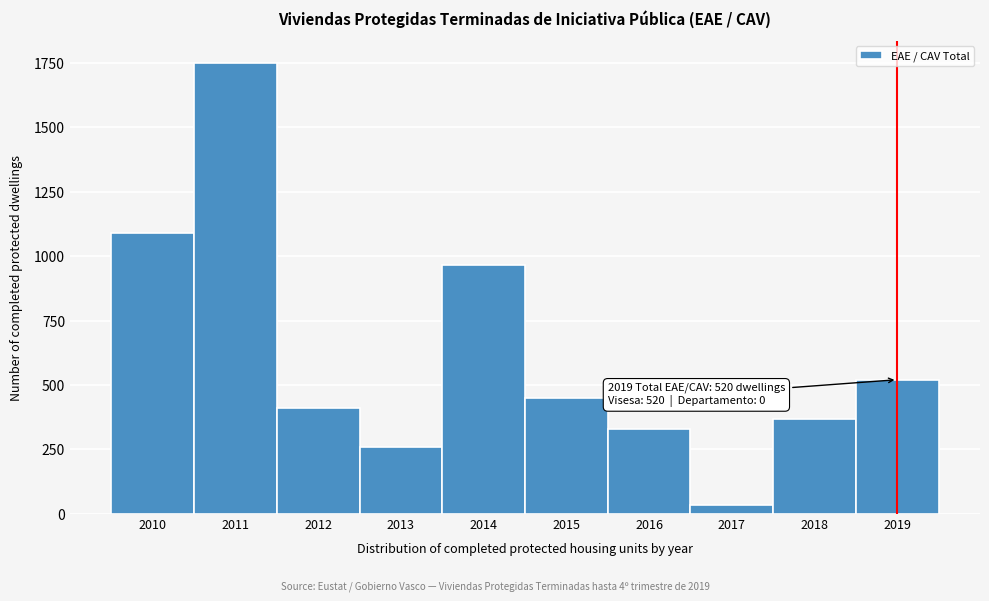

Reading left to right, transcribe all the data shown in this chart.

1090	1749	411	258	967	450	330	32	369	520